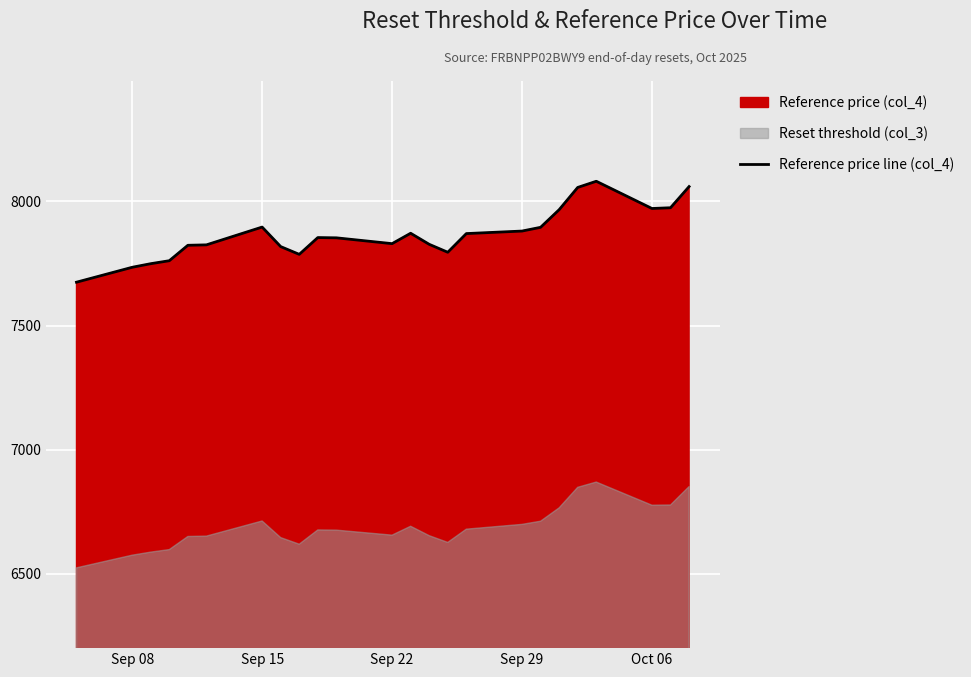

What is the lowest value of the Reference price line (col_4) series?

7674.8